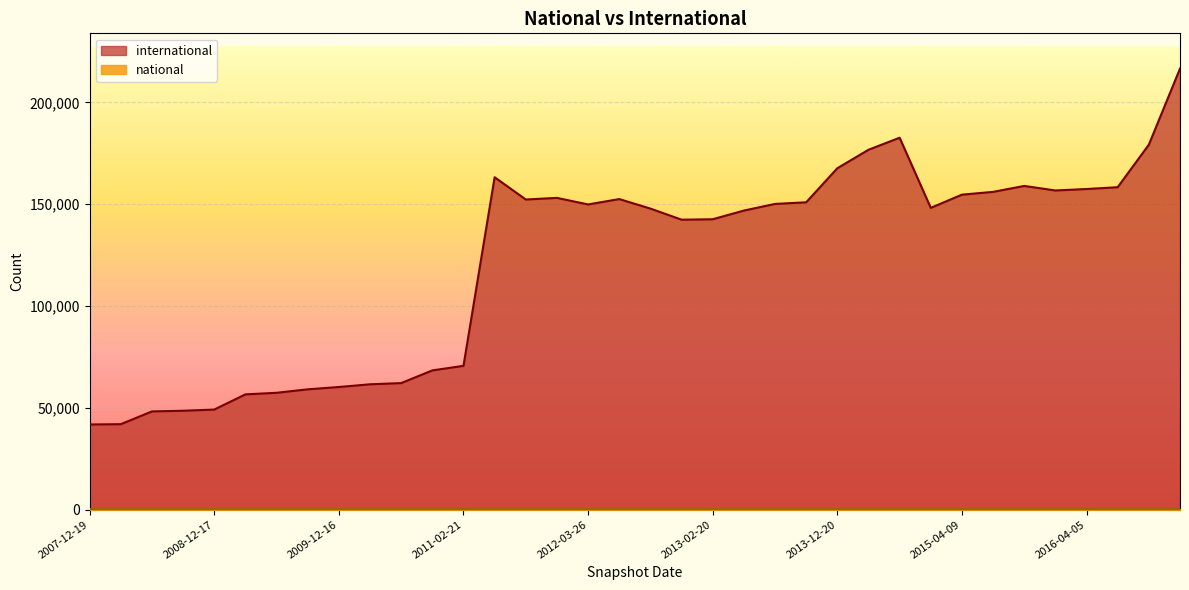

Reading right to left, what are all the values shown in this chart?

2016-12-27=216583	2016-10-07=179244	2016-07-04=158355	2016-04-05=157467	2016-01-04=156751	2015-10-01=158978	2015-07-03=156064	2015-04-09=154690	2015-01-19=148209	2014-09-08=182645	2014-03-28=176736	2013-12-20=167656	2013-09-10=150943	2013-07-09=150143	2013-05-21=146877	2013-02-20=142614	2012-12-11=142404	2012-10-31=147851	2012-07-13=152528	2012-03-26=149880	2012-01-18=153106	2011-09-05=152313	2011-06-10=163238	2011-02-21=70635	2010-11-17=68398	2010-07-26=62169	2010-04-01=61577	2009-12-16=60239	2009-09-25=59104	2009-06-17=57400	2009-04-06=56627	2008-12-17=49167	2008-10-10=48584	2008-06-27=48254	2008-04-01=41988	2007-12-19=41848